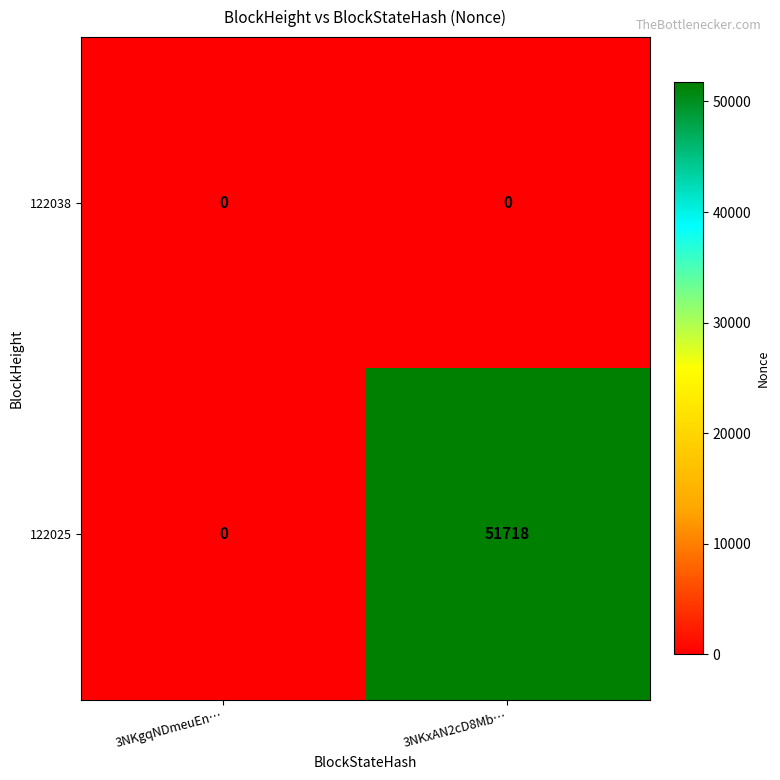

Which series has the largest total across all categories?

122025